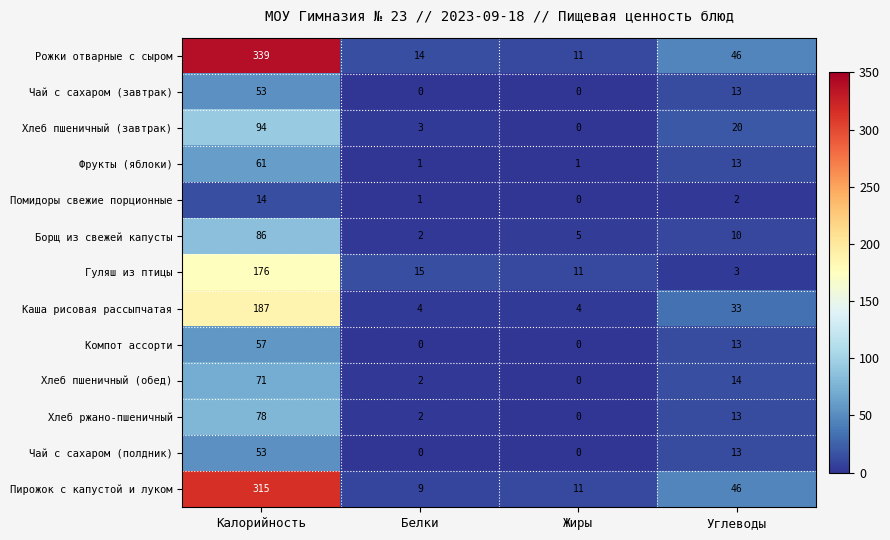

List the labels in order of Хлеб пшеничный (завтрак) value, largest first.

Калорийность, Углеводы, Белки, Жиры